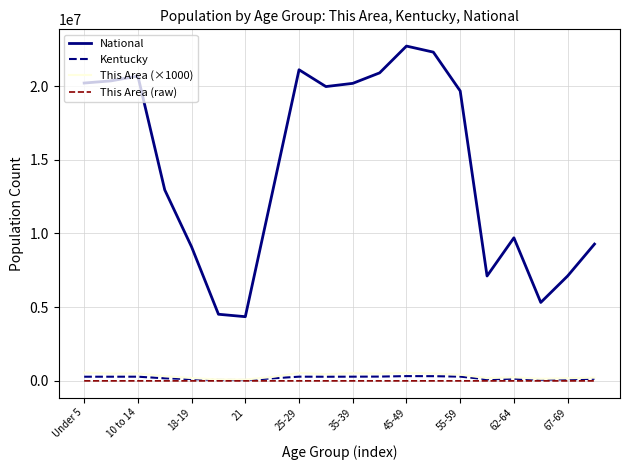

Which series has the largest total across all categories?

National